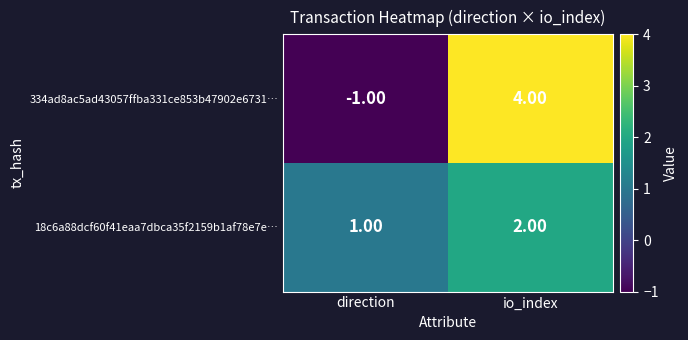

Rank the series by their maximum value, from lowest to highest.

18c6a88dcf60f41eaa7dbca35f2159b1af78e7e…, 334ad8ac5ad43057ffba331ce853b47902e6731…